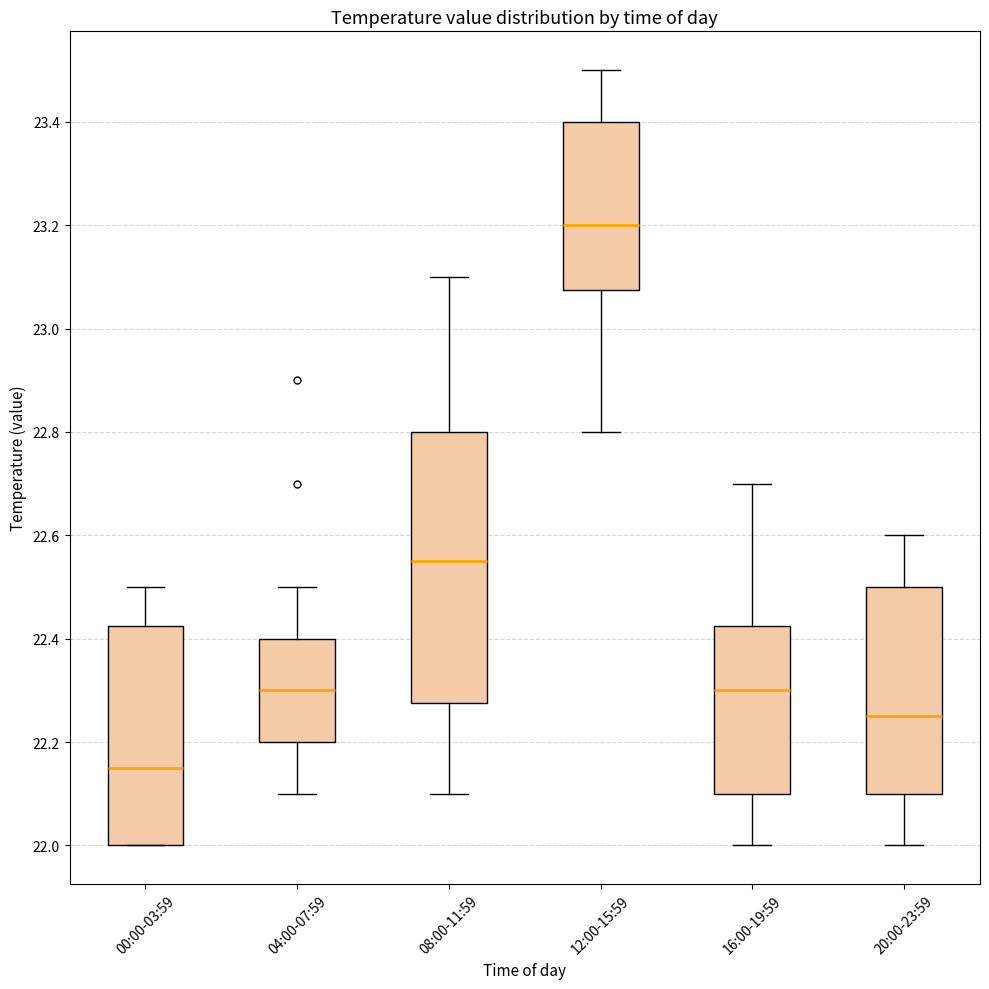

Reading left to right, read every box against the y-axis: the position of its median line, the range the box covers, and the ends of its whiskers. The values are not printed on the chart, so give them approximately, as read against the axis.

00:00-03:59: median 22.16, box 22.00 to 22.42, whiskers 22.00 to 22.50
04:00-07:59: median 22.30, box 22.20 to 22.40, whiskers 22.10 to 22.50
08:00-11:59: median 22.56, box 22.28 to 22.80, whiskers 22.10 to 23.10
12:00-15:59: median 23.20, box 23.08 to 23.40, whiskers 22.80 to 23.50
16:00-19:59: median 22.30, box 22.10 to 22.42, whiskers 22.00 to 22.70
20:00-23:59: median 22.26, box 22.10 to 22.50, whiskers 22.00 to 22.60